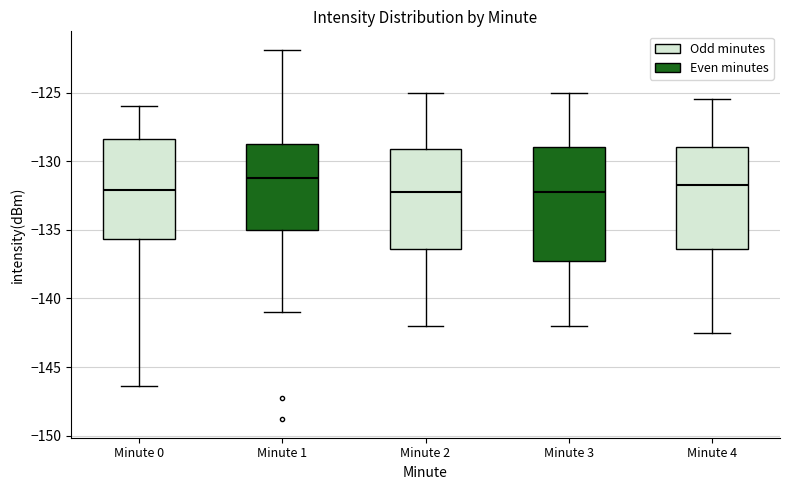

Which box has the highest median line?

Minute 1